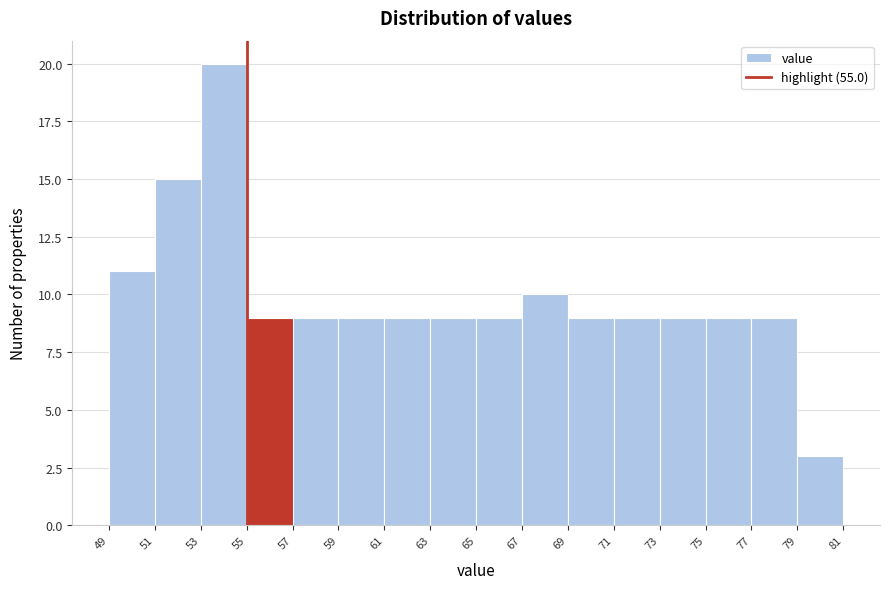

What is the height of the bar covering 73 to 75 on the x-axis? The values are not printed on the chart, so give them approximately, as read against the axis.

9